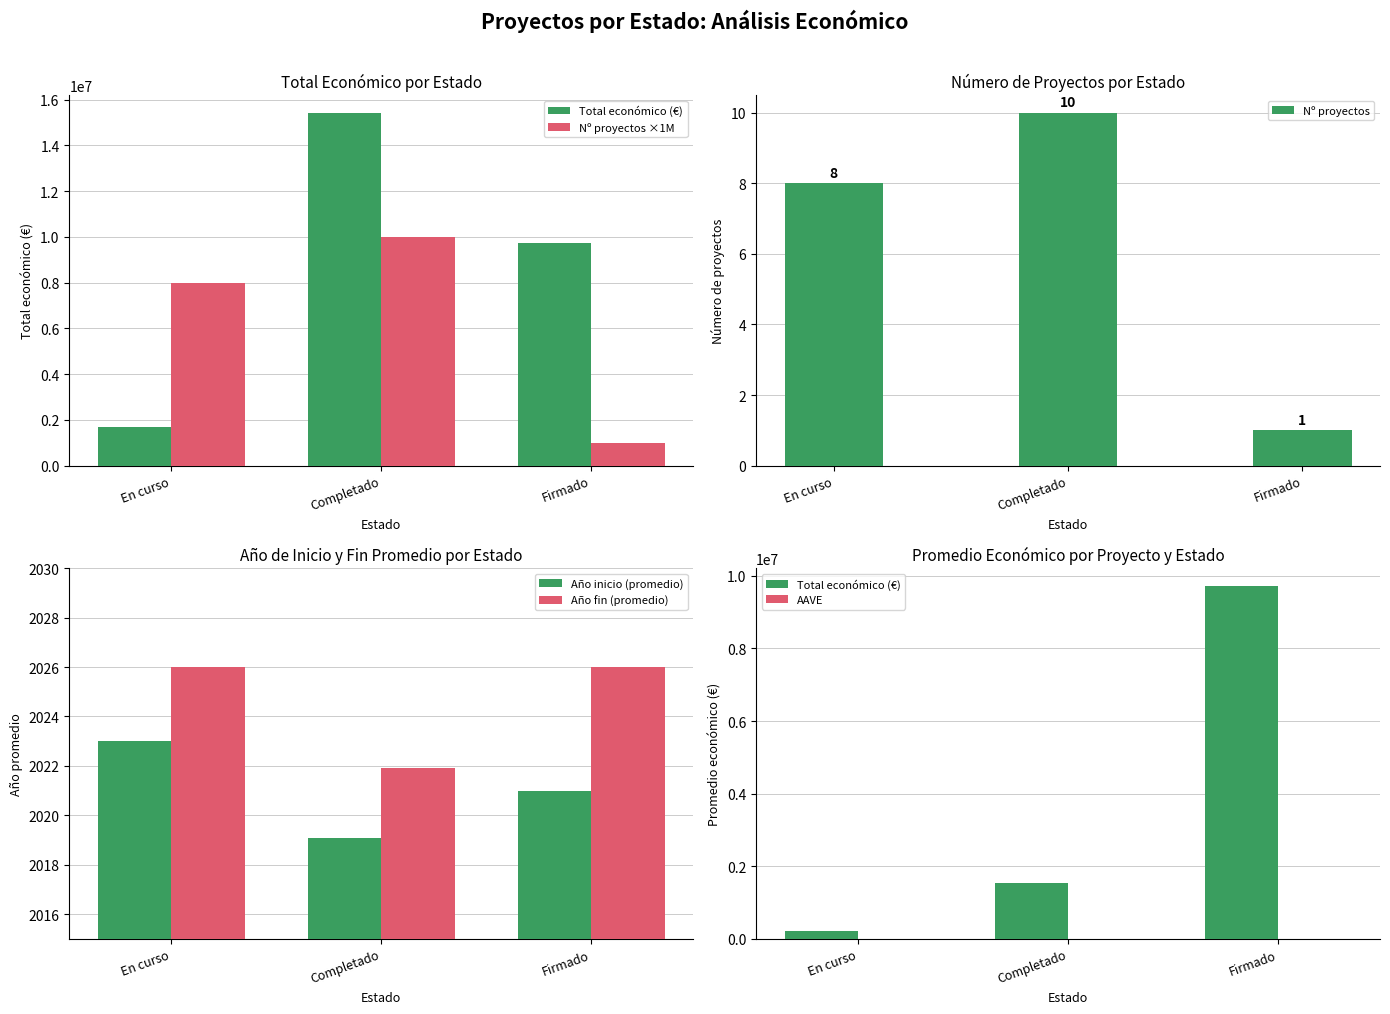

Rank the categories by Año fin (promedio) value from highest to lowest.

En curso, Firmado, Completado